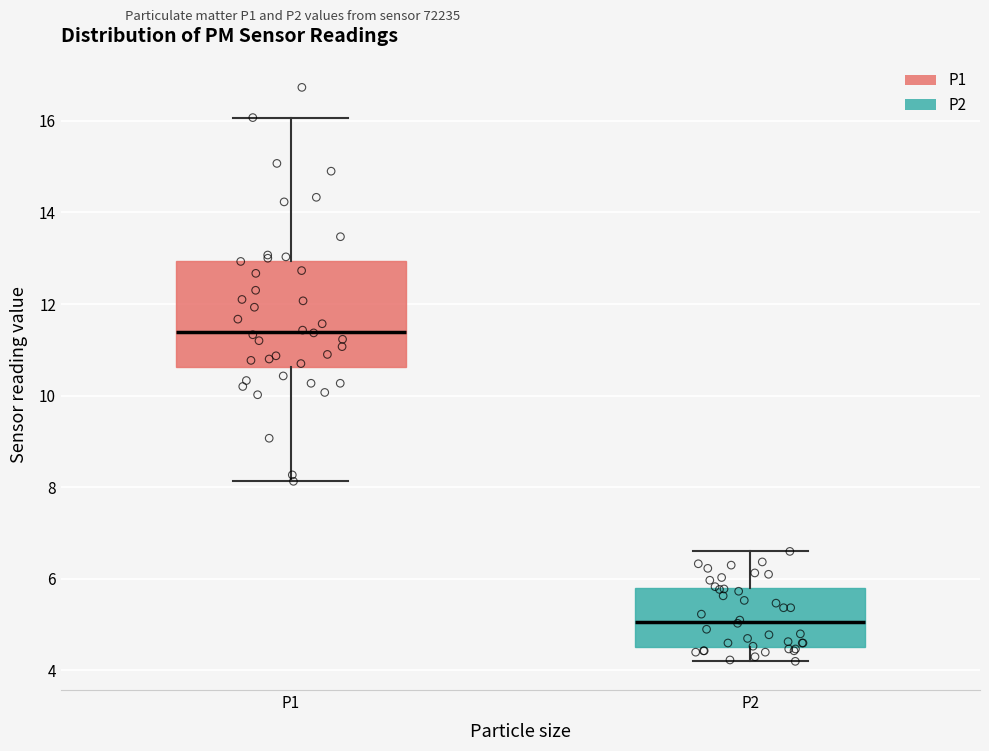

Which box has the highest median line?

P1